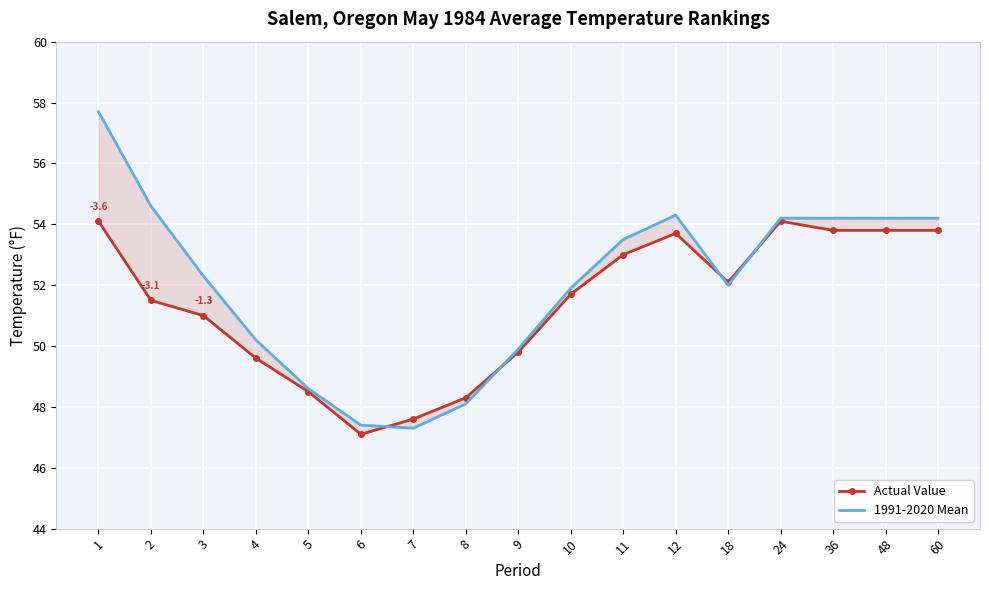

Reading right to left, list all the values displayed in this chart.

Actual Value: 53.8	53.8	53.8	54.1	52.1	53.7	53.0	51.7	49.8	48.3	47.6	47.1	48.5	49.6	51.0	51.5	54.1
1991-2020 Mean: 54.2	54.2	54.2	54.2	52.0	54.3	53.5	51.9	49.9	48.1	47.3	47.4	48.6	50.2	52.3	54.6	57.7